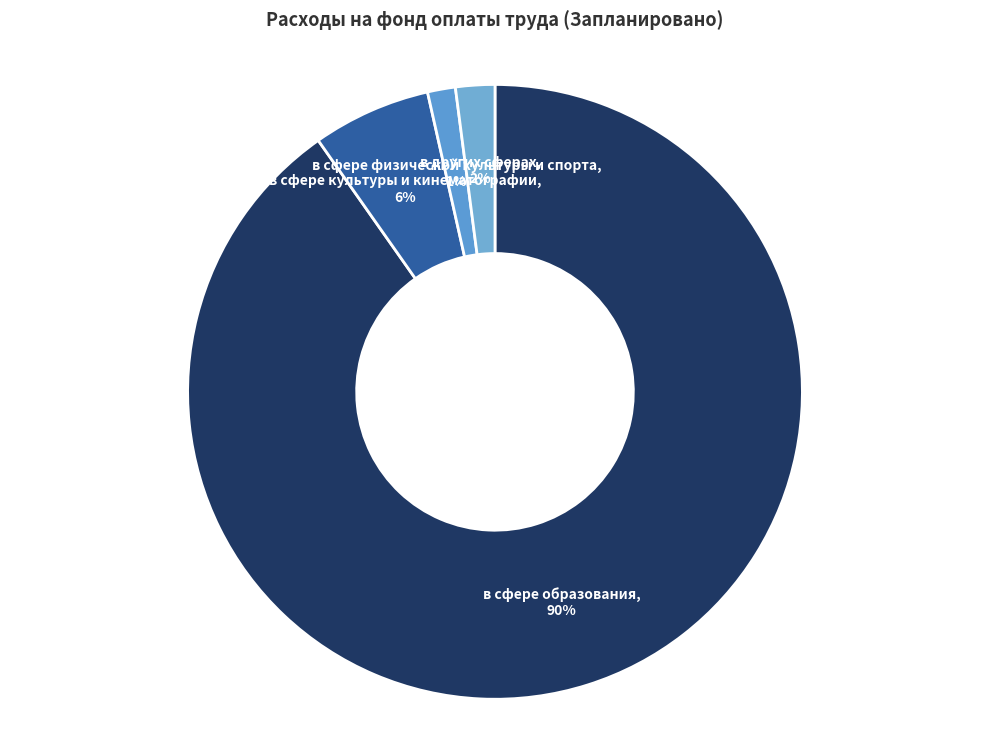

True or false: в других сферах accounts for 2% of the total.

True